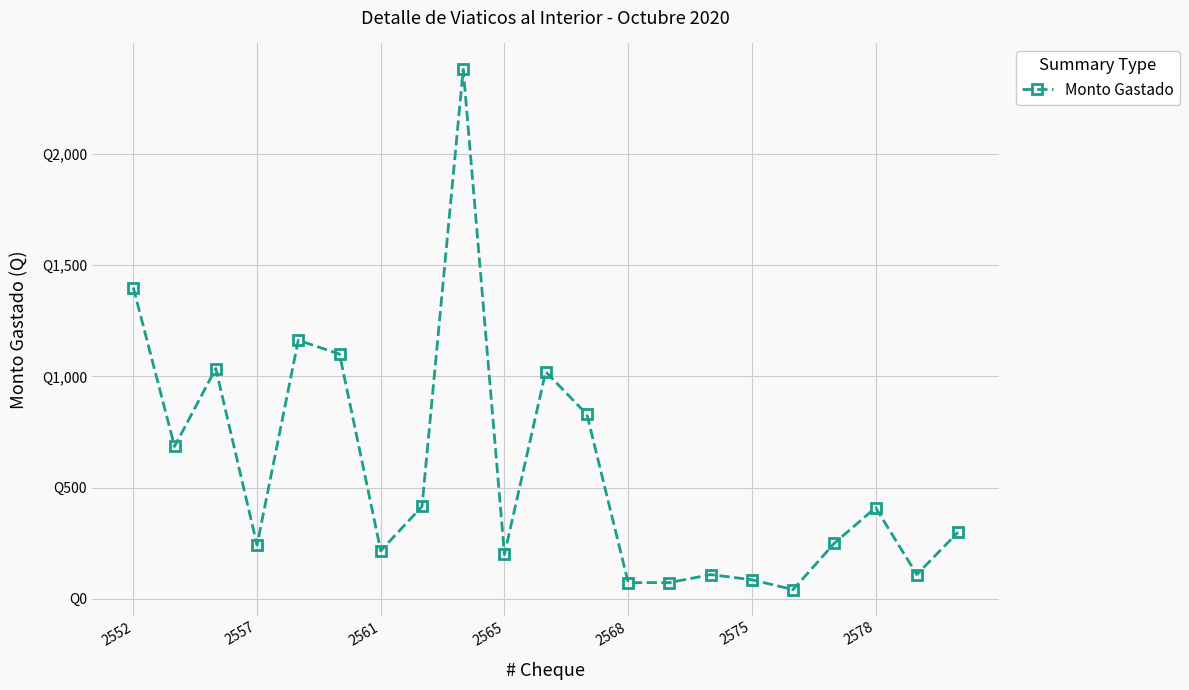

Is this an area chart (filled region under the line)?

No